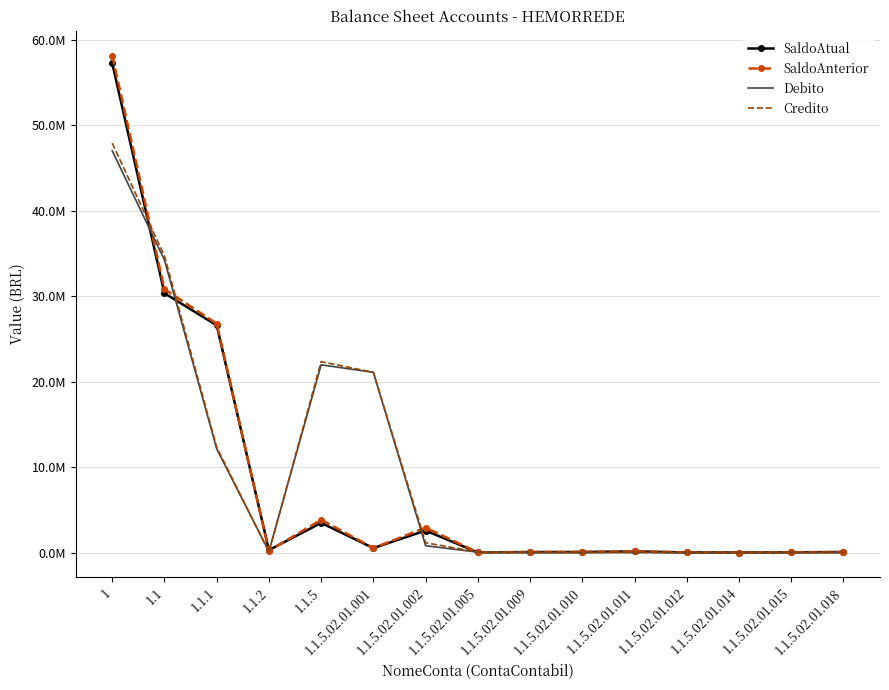

What is the difference between the maximum and second lowest values in the SaldoAtual series?

57236101.5